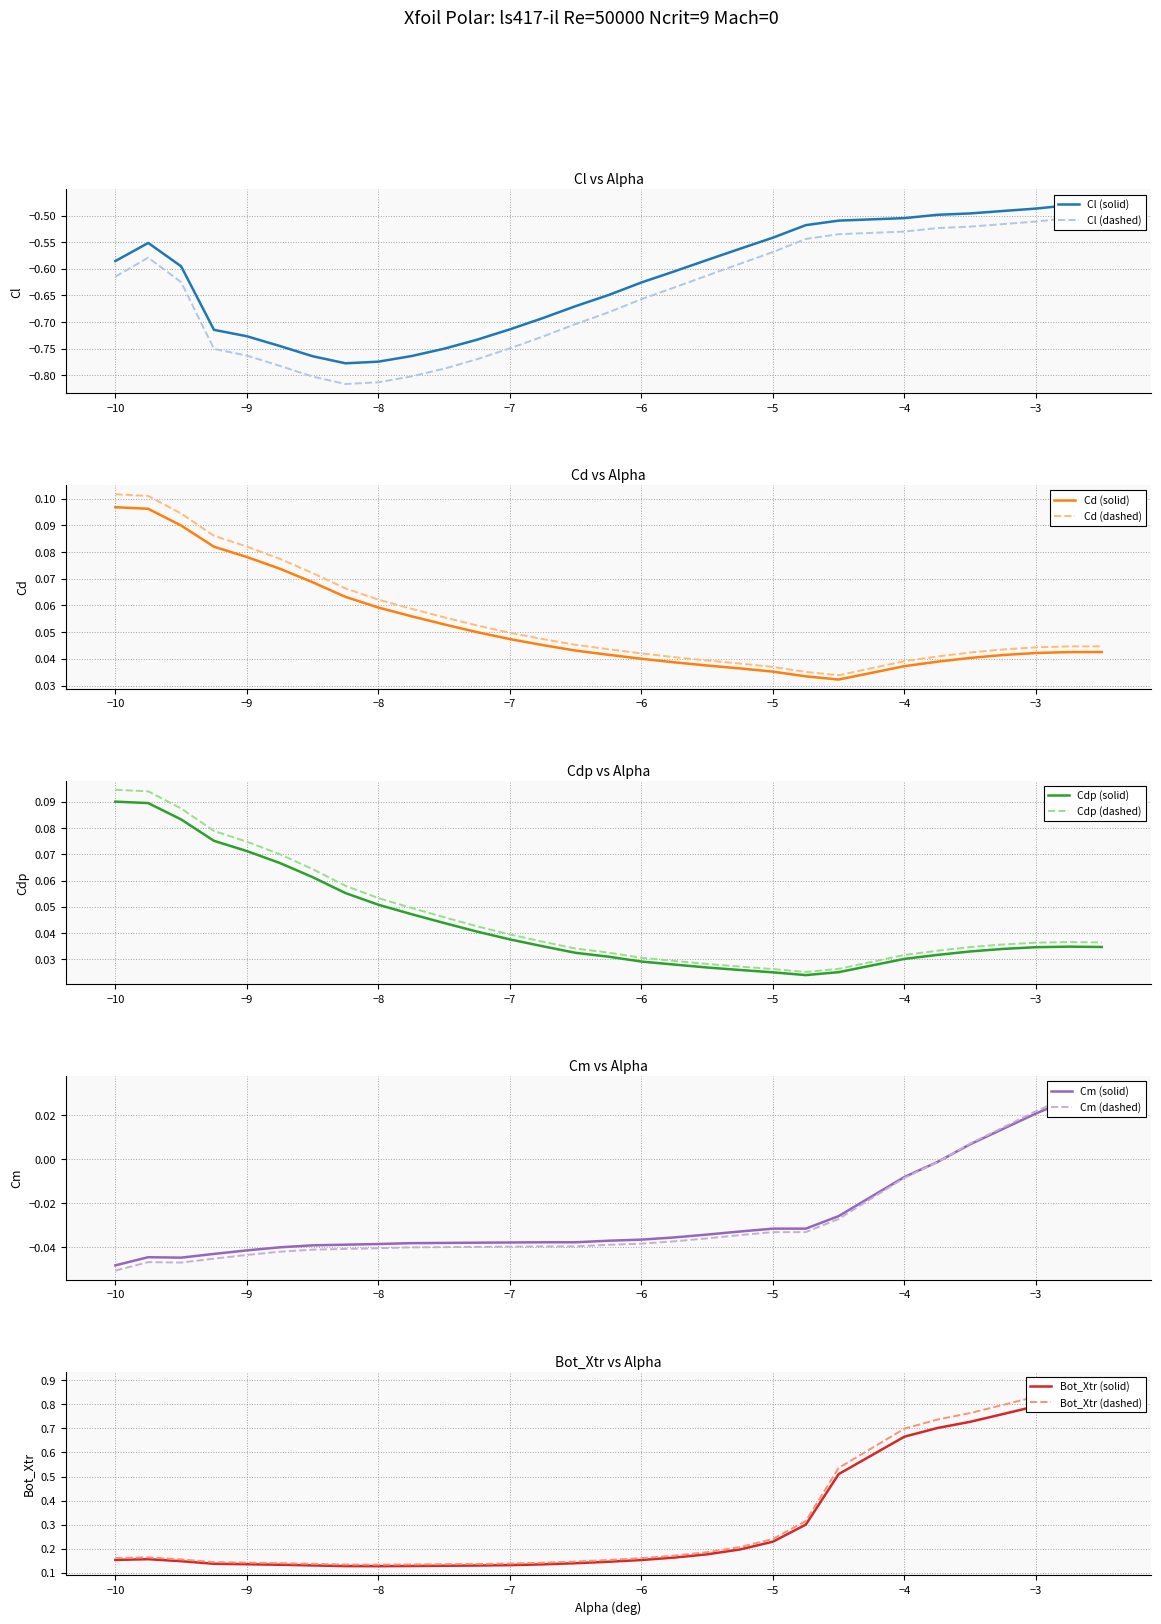

What is the label of the 10th point from the right?

-5.0